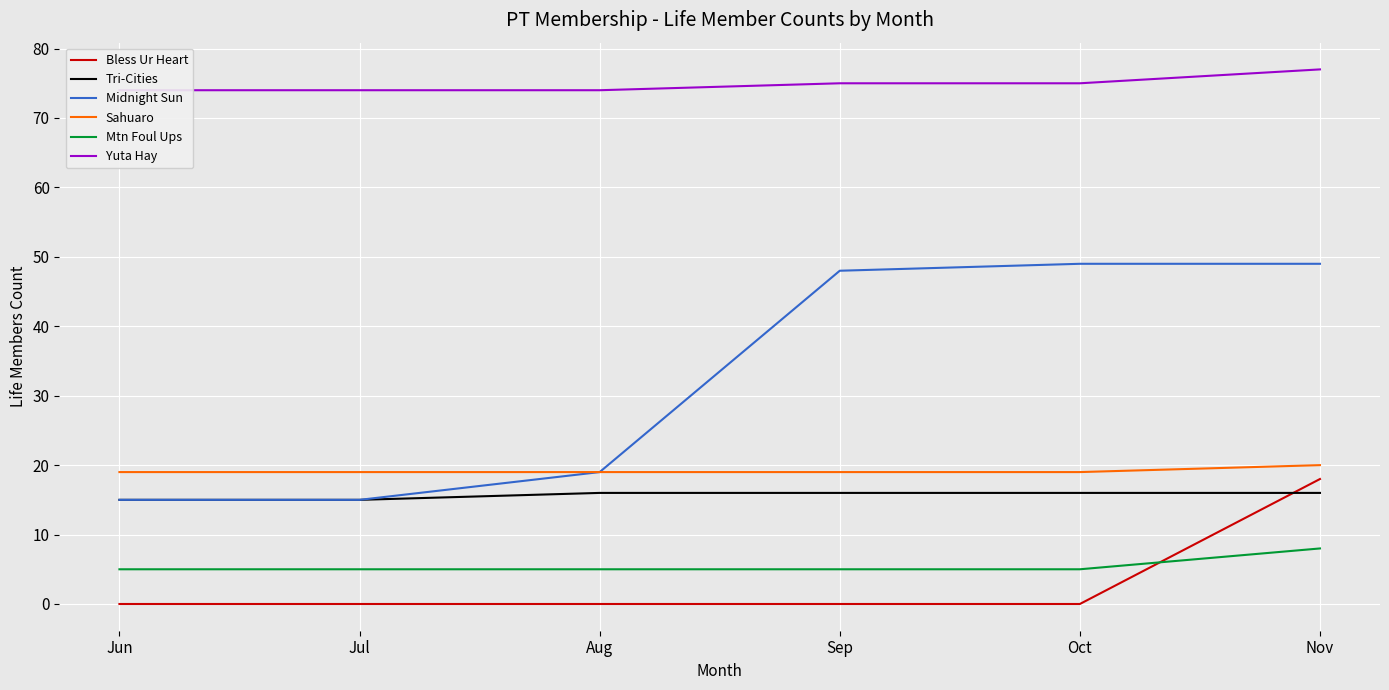

True or false: Yuta Hay and Mtn Foul Ups intersect in this chart.

False